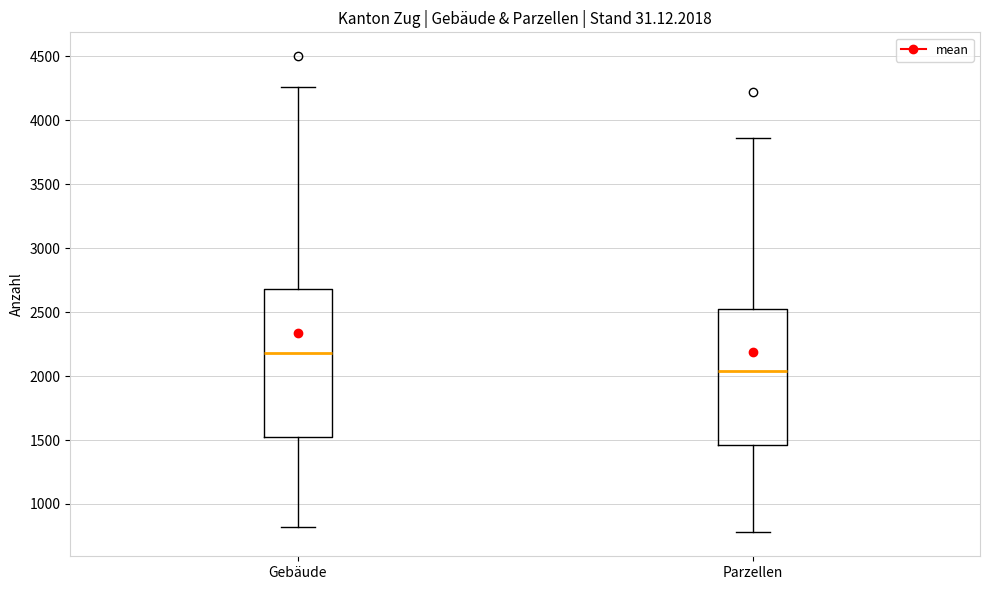

Reading left to right, transcribe this box plot: for each box, give where its median line is, the range the box spans, and where its two whiskers end, as read against the y-axis. The values are not printed on the chart, so give them approximately, as read against the axis.

Gebäude: median 2200, box 1550 to 2700, whiskers 800 to 4250
Parzellen: median 2050, box 1450 to 2500, whiskers 800 to 3850